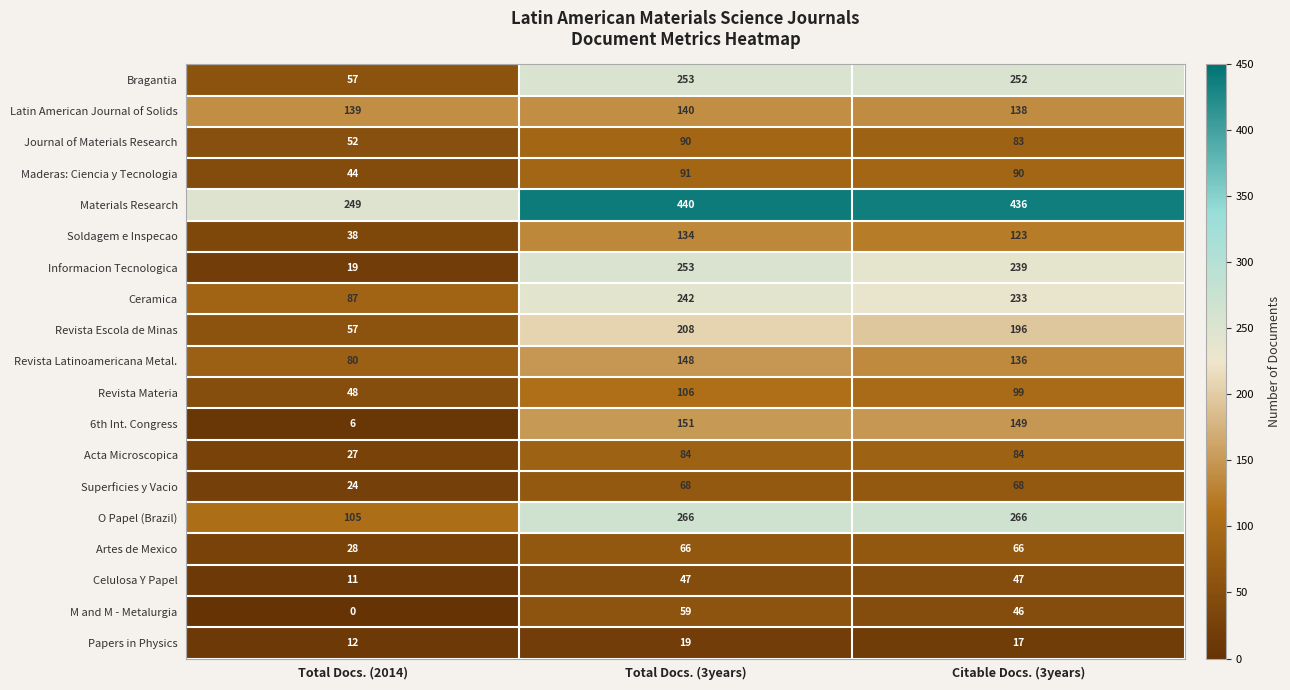

Read the Journal of Materials Research value at Total Docs. (3years), to the nearest 5.

90